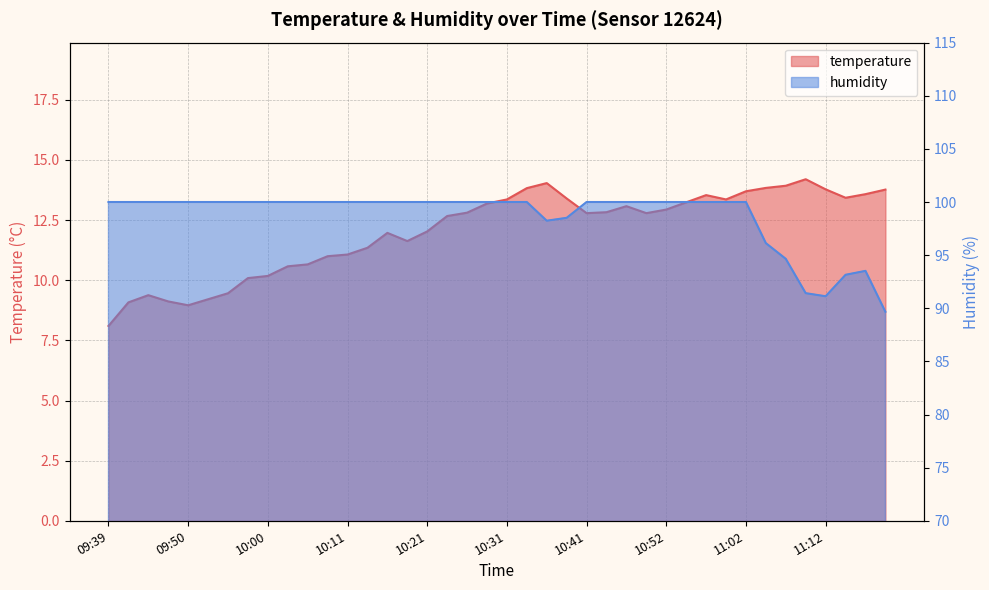

Reading left to right, extract all data points from this chart.

temperature: 09:39=8.1	09:42=9.1	09:45=9.4	09:47=9.1	09:50=9.0	09:53=9.2	09:55=9.5	09:58=10.1	10:00=10.2	10:03=10.6	10:05=10.7	10:08=11.0	10:11=11.1	10:13=11.3	10:16=12.0	10:18=11.6	10:21=12.0	10:24=12.7	10:26=12.8	10:29=13.2	10:31=13.4	10:34=13.8	10:36=14.0	10:39=13.4	10:41=12.8	10:44=12.8	10:46=13.1	10:49=12.8	10:52=12.9	10:54=13.2	10:57=13.5	10:59=13.4	11:02=13.7	11:04=13.8	11:07=13.9	11:09=14.2	11:12=13.8	11:14=13.4	11:17=13.6	11:20=13.8
humidity: 09:39=100.0	09:42=100.0	09:45=100.0	09:47=100.0	09:50=100.0	09:53=100.0	09:55=100.0	09:58=100.0	10:00=100.0	10:03=100.0	10:05=100.0	10:08=100.0	10:11=100.0	10:13=100.0	10:16=100.0	10:18=100.0	10:21=100.0	10:24=100.0	10:26=100.0	10:29=100.0	10:31=100.0	10:34=100.0	10:36=98.2	10:39=98.5	10:41=100.0	10:44=100.0	10:46=100.0	10:49=100.0	10:52=100.0	10:54=100.0	10:57=100.0	10:59=100.0	11:02=100.0	11:04=96.1	11:07=94.7	11:09=91.4	11:12=91.1	11:14=93.2	11:17=93.5	11:20=89.7